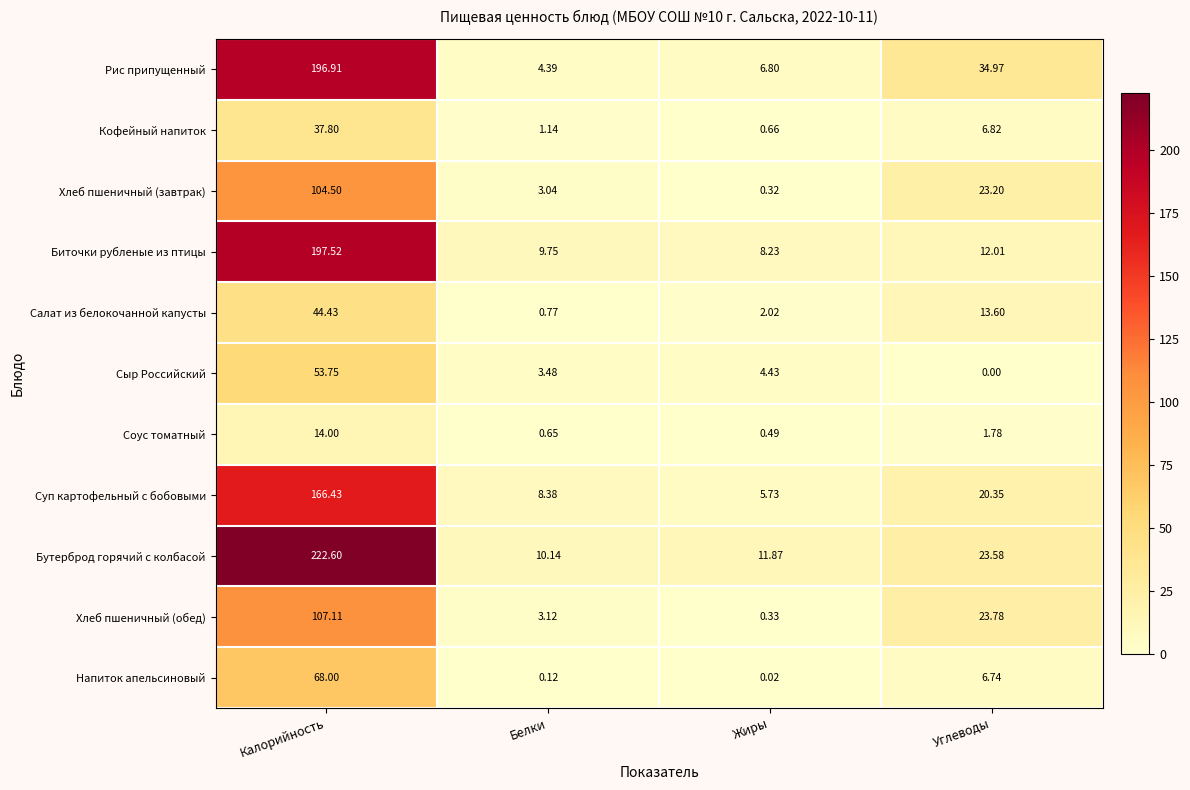

Between Жиры and Углеводы, which series saw the biggest shift?

Рис припущенный